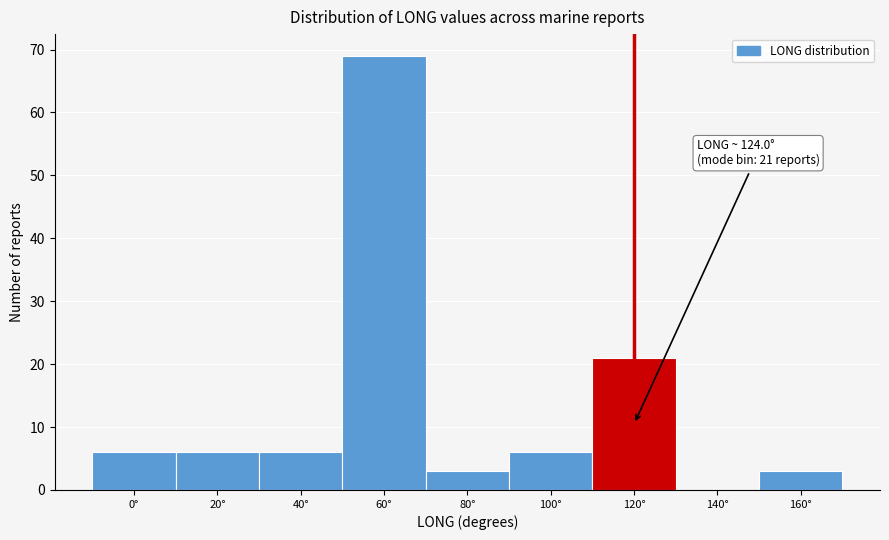

Reading right to left, extract all data points from this chart.

160°=3	140°=0	120°=21	100°=6	80°=3	60°=69	40°=6	20°=6	0°=6